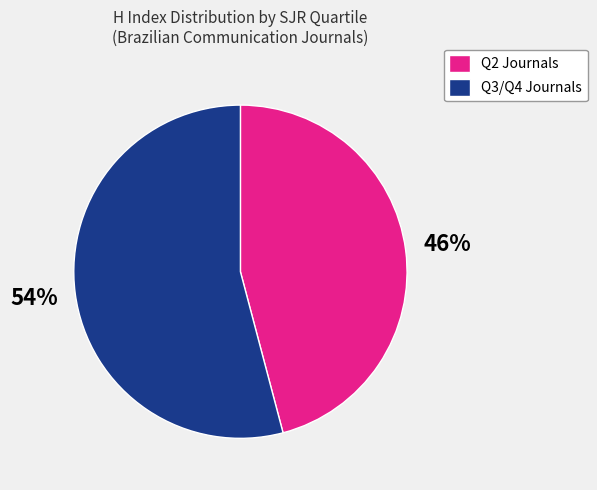

True or false: Q3/Q4 Journals accounts for 54% of the total.

True